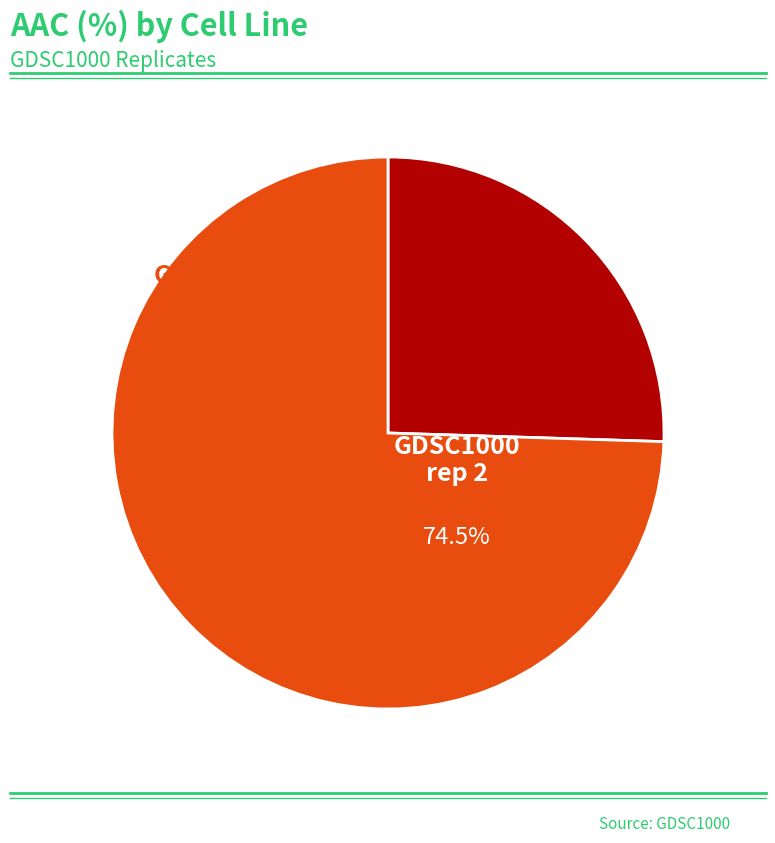

What is the total percentage of GDSC1000 rep 2 and GDSC1000 rep 1?

100.0%